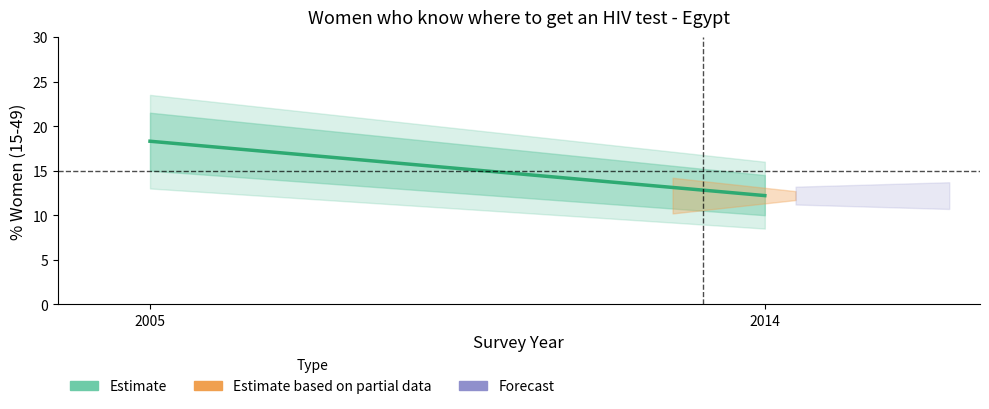

Which has a higher value, 2014 or 2005?

2005